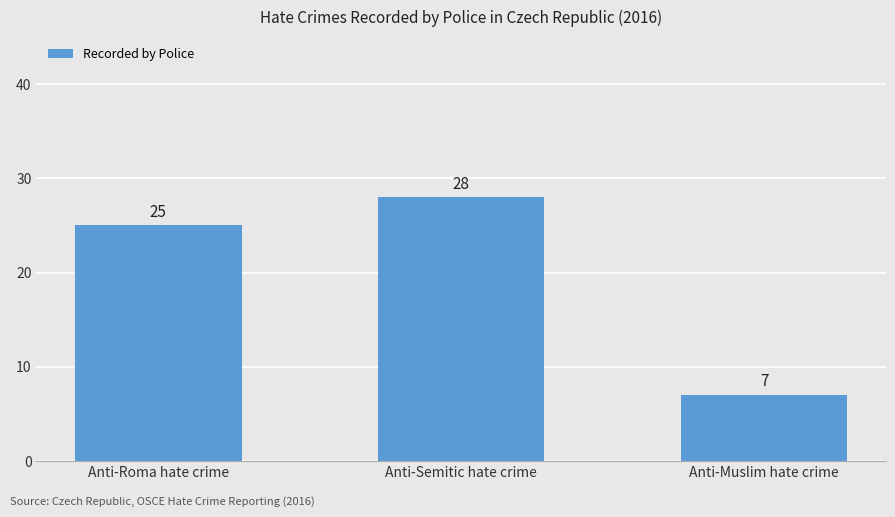

What is the change in value from Anti-Semitic hate crime to Anti-Muslim hate crime?

-21